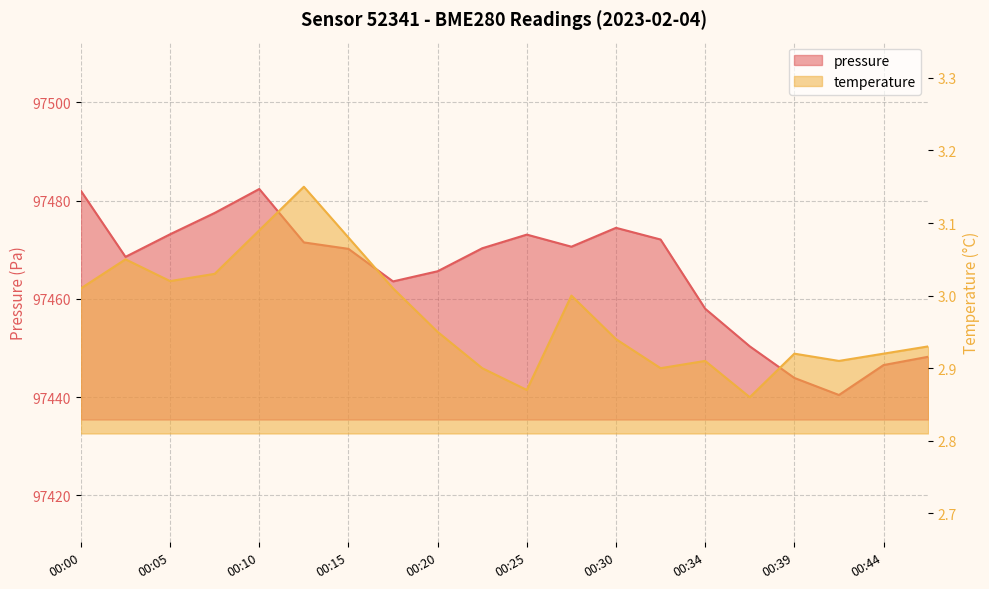

What is the sum of the temperature values at 00:25 and 00:15?

6.0